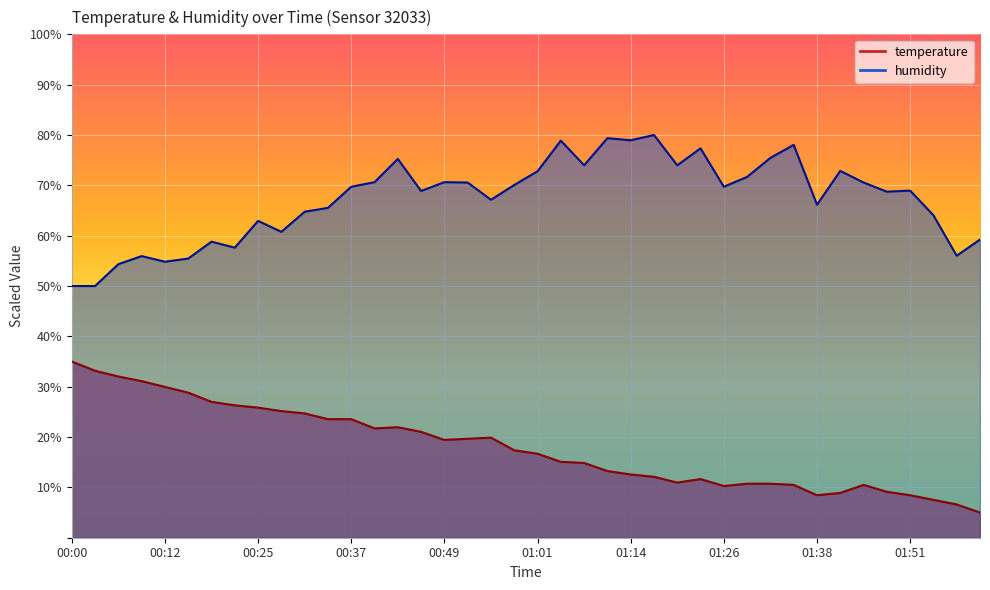

The temperature series shows 12.0 at 01:42. True or false?

False